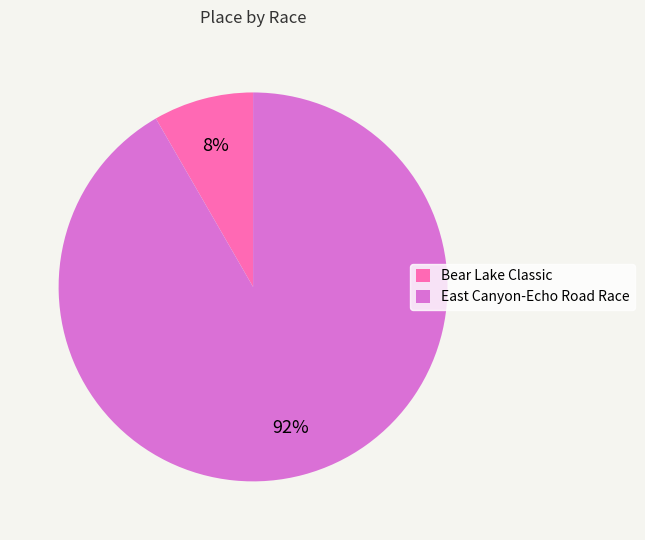

Do Bear Lake Classic and East Canyon-Echo Road Race together represent more than half of the pie?

Yes